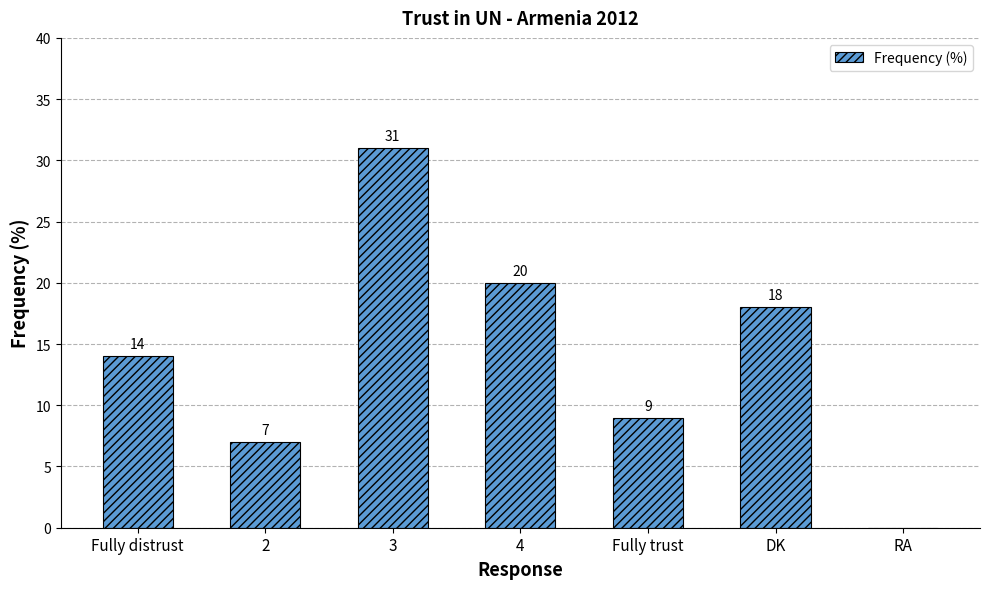

What is the ratio of the value at 2 to the value at DK?

0.4